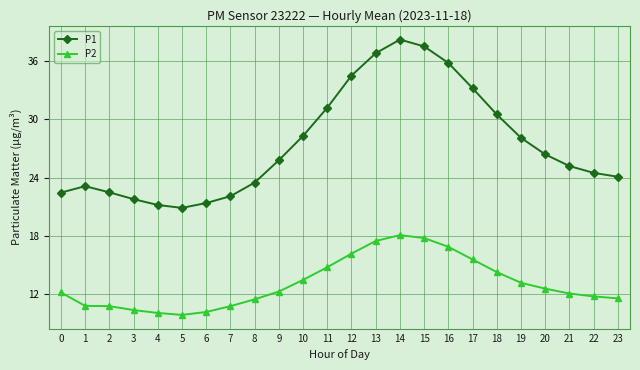

What is the greatest value displayed?

38.2